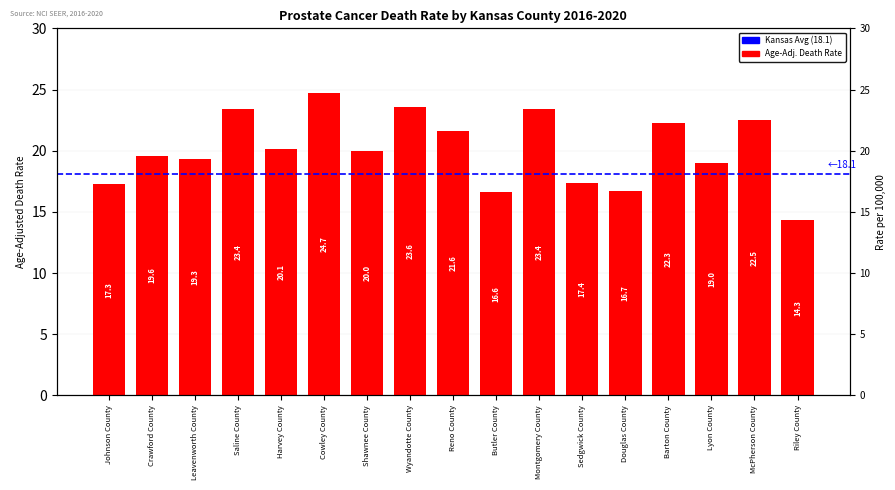

Reading left to right, what are all the values shown in this chart?

Johnson County=17.3	Crawford County=19.6	Leavenworth County=19.3	Saline County=23.4	Harvey County=20.1	Cowley County=24.7	Shawnee County=20.0	Wyandotte County=23.6	Reno County=21.6	Butler County=16.6	Montgomery County=23.4	Sedgwick County=17.4	Douglas County=16.7	Barton County=22.3	Lyon County=19.0	McPherson County=22.5	Riley County=14.3